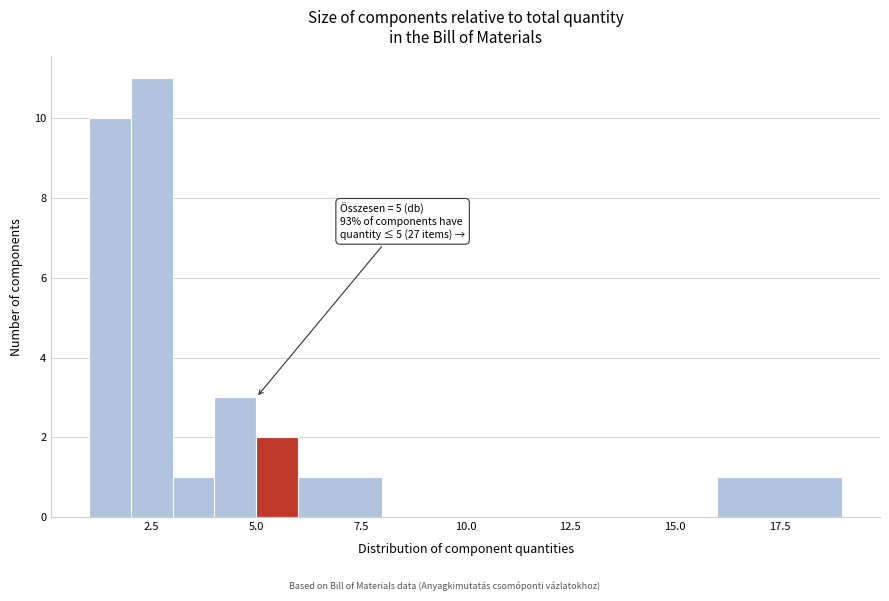

Read against the x-axis, roughly where is the centre of the tallest bar?

2.5